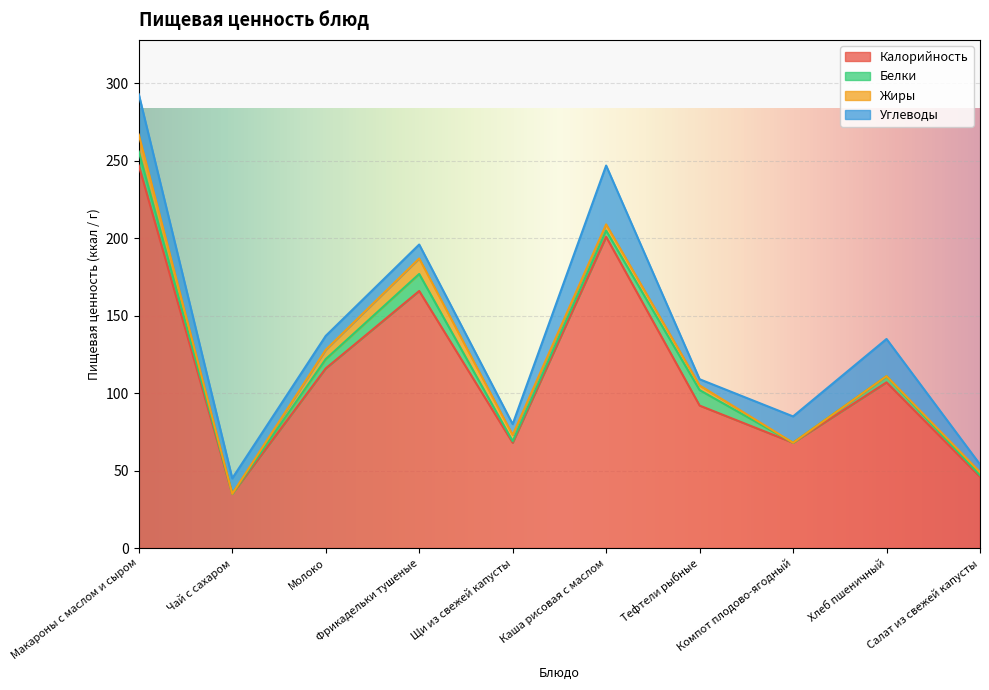

What is the average value of the Калорийность series?

115